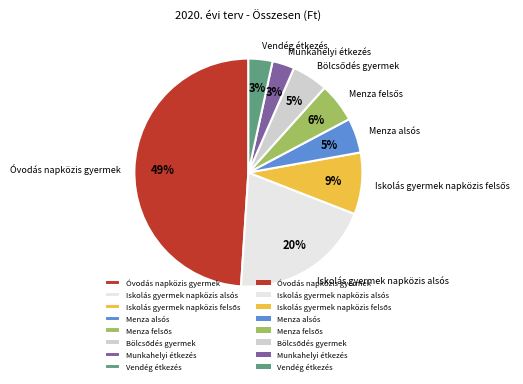

To the nearest percent, what is the average slice percentage?

12%